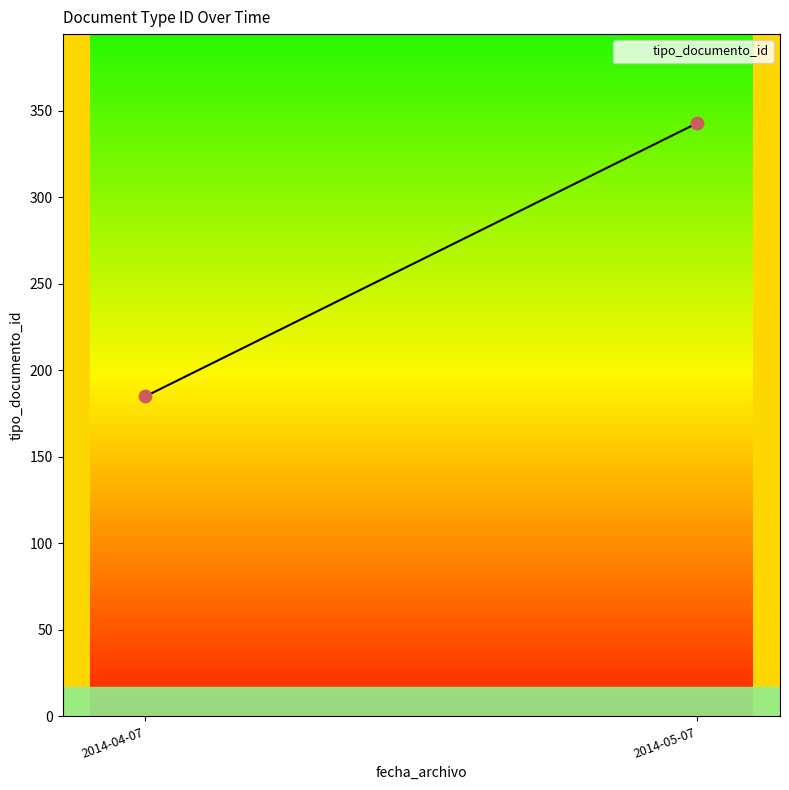

What is the range of Y values (max minus min)?

158